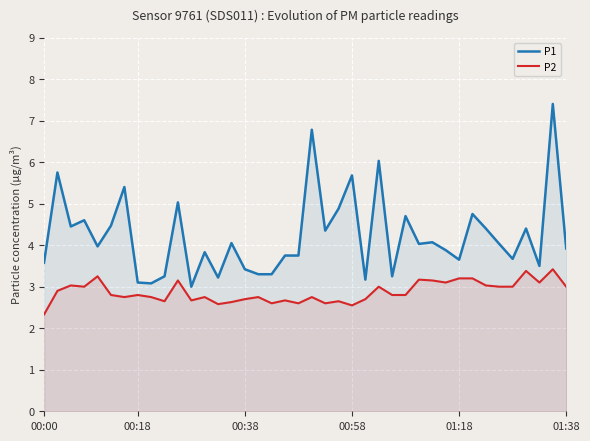

True or false: P1 and P2 cross at least once.

False